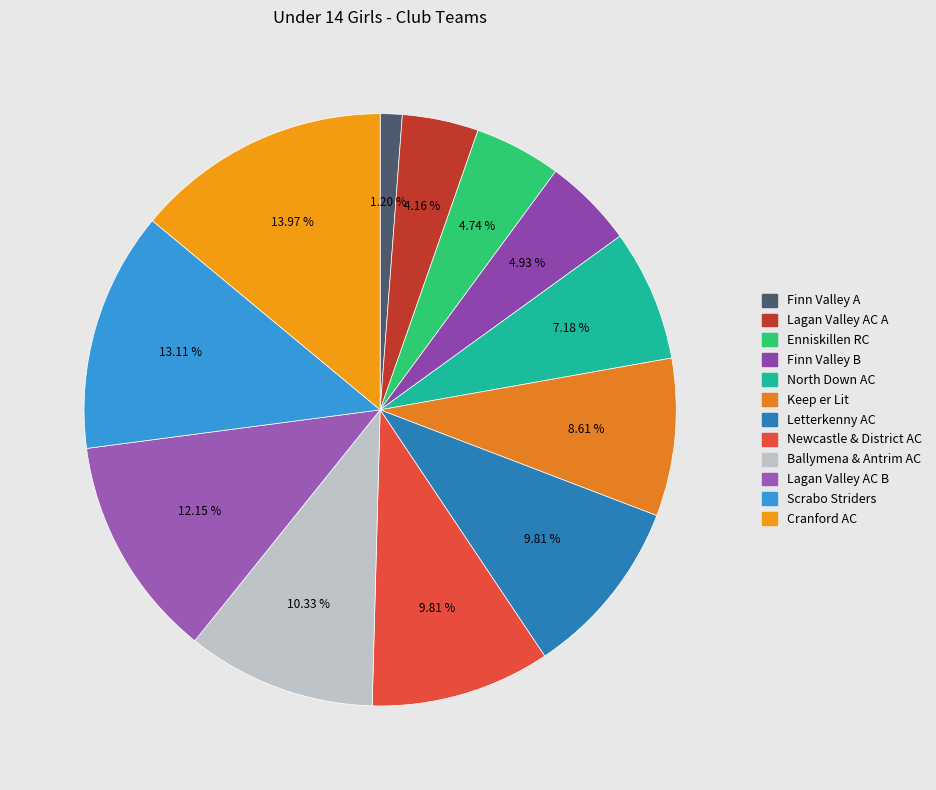

What percentage is the Letterkenny AC slice, to the nearest percent?

10%